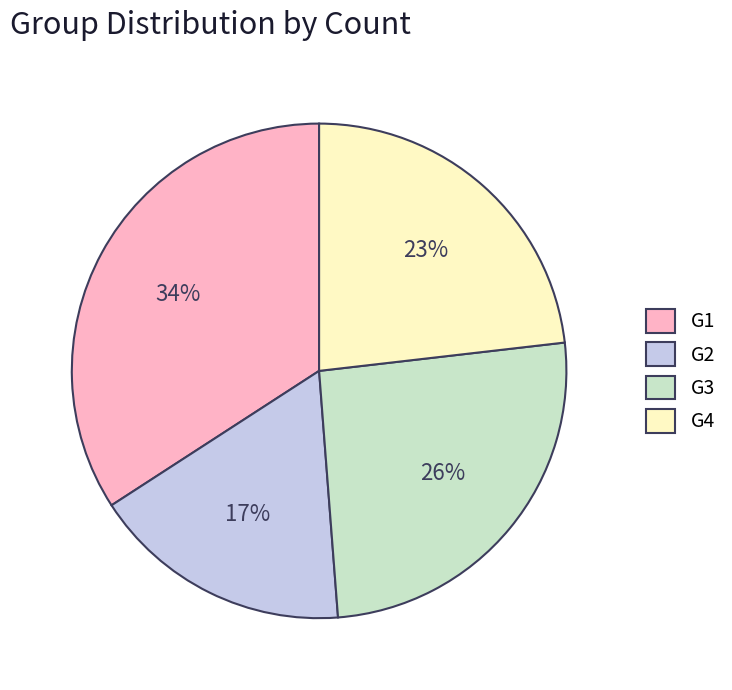

Which slice is the largest?

G1